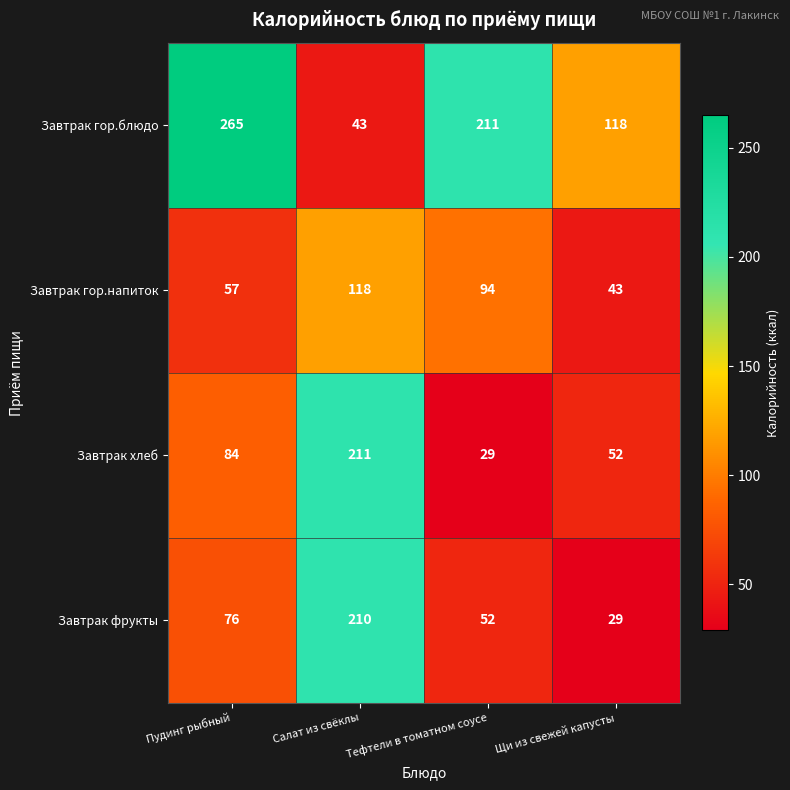

Count the number of categories in the chart.

4